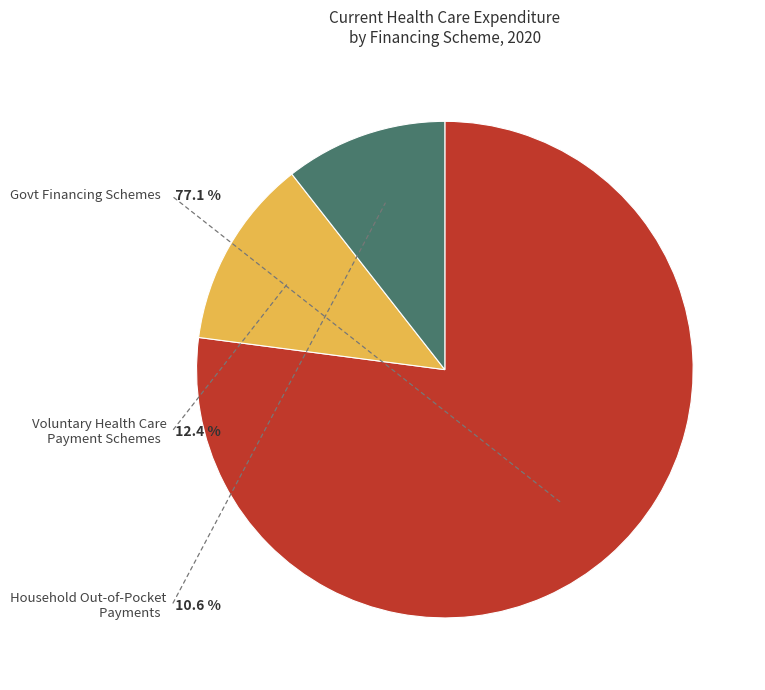

True or false: Voluntary Health Care Payment Schemes accounts for 25% of the total.

False